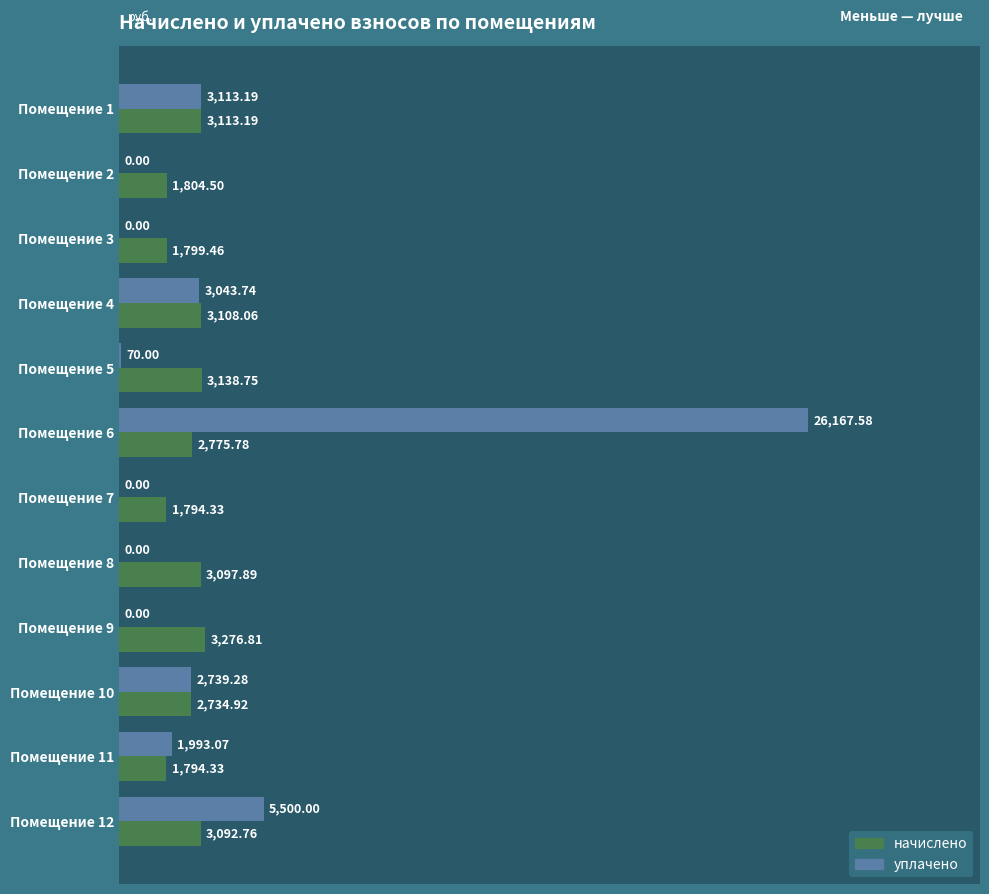

What is the sum of all уплачено values?

42626.9